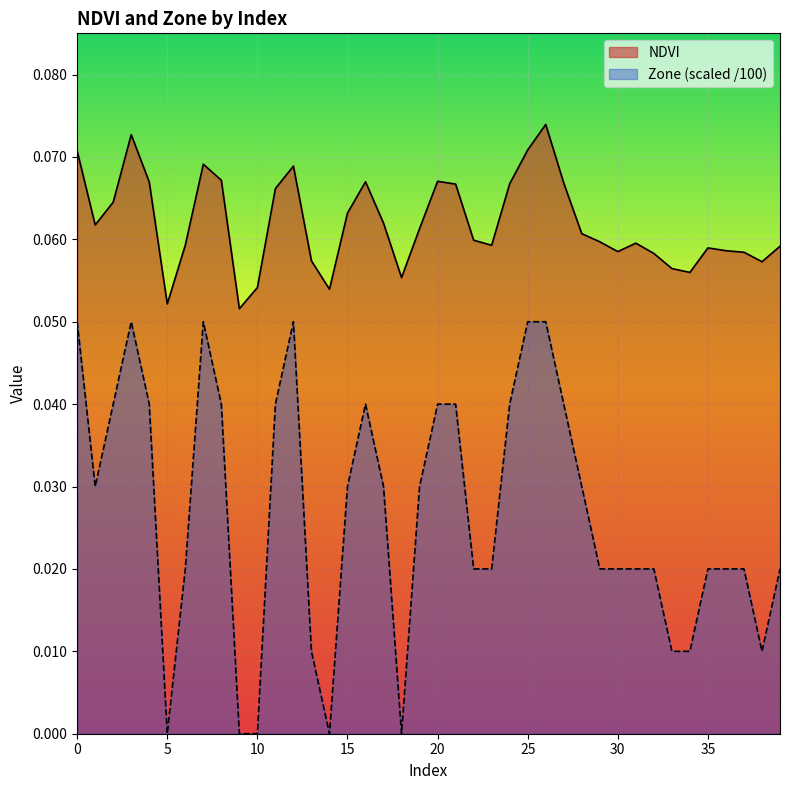

How many positive values does the Zone series have?

35